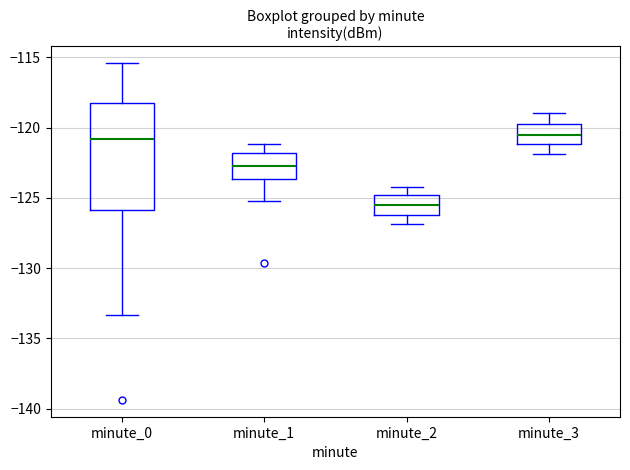

Which box is the tallest, from its lower edge to its upper edge?

minute_0